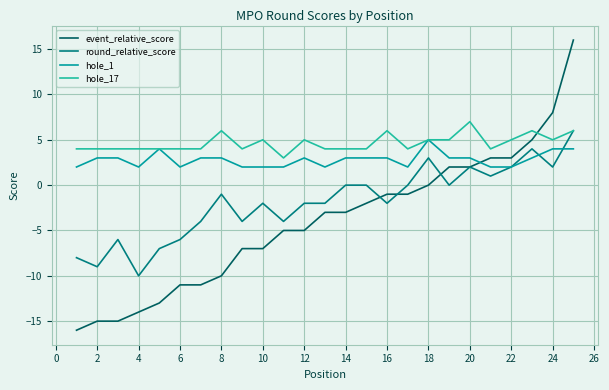

Reading left to right, extract all data points from this chart.

event_relative_score: -16	-15	-15	-14	-13	-11	-11	-10	-7	-7	-5	-5	-3	-3	-2	-1	-1	0	2	2	3	3	5	8	16
round_relative_score: -8	-9	-6	-10	-7	-6	-4	-1	-4	-2	-4	-2	-2	0	0	-2	0	3	0	2	1	2	4	2	6
hole_1: 2	3	3	2	4	2	3	3	2	2	2	3	2	3	3	3	2	5	3	3	2	2	3	4	4
hole_17: 4	4	4	4	4	4	4	6	4	5	3	5	4	4	4	6	4	5	5	7	4	5	6	5	6